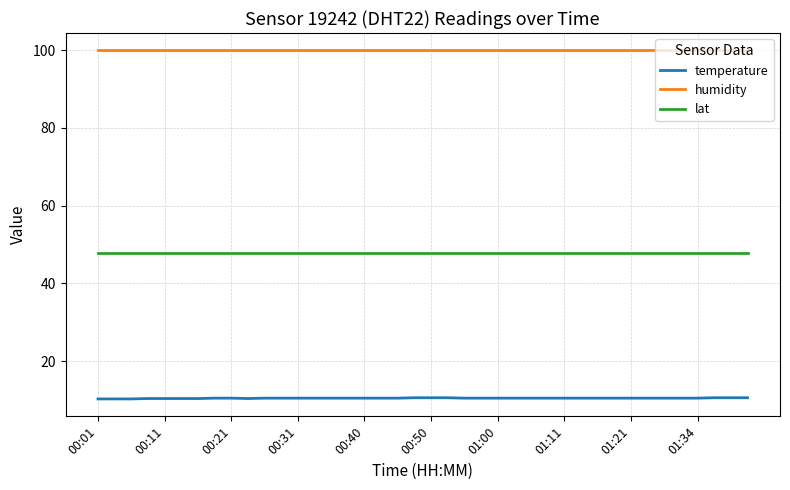

Does the chart display data point markers on the line(s)?

No